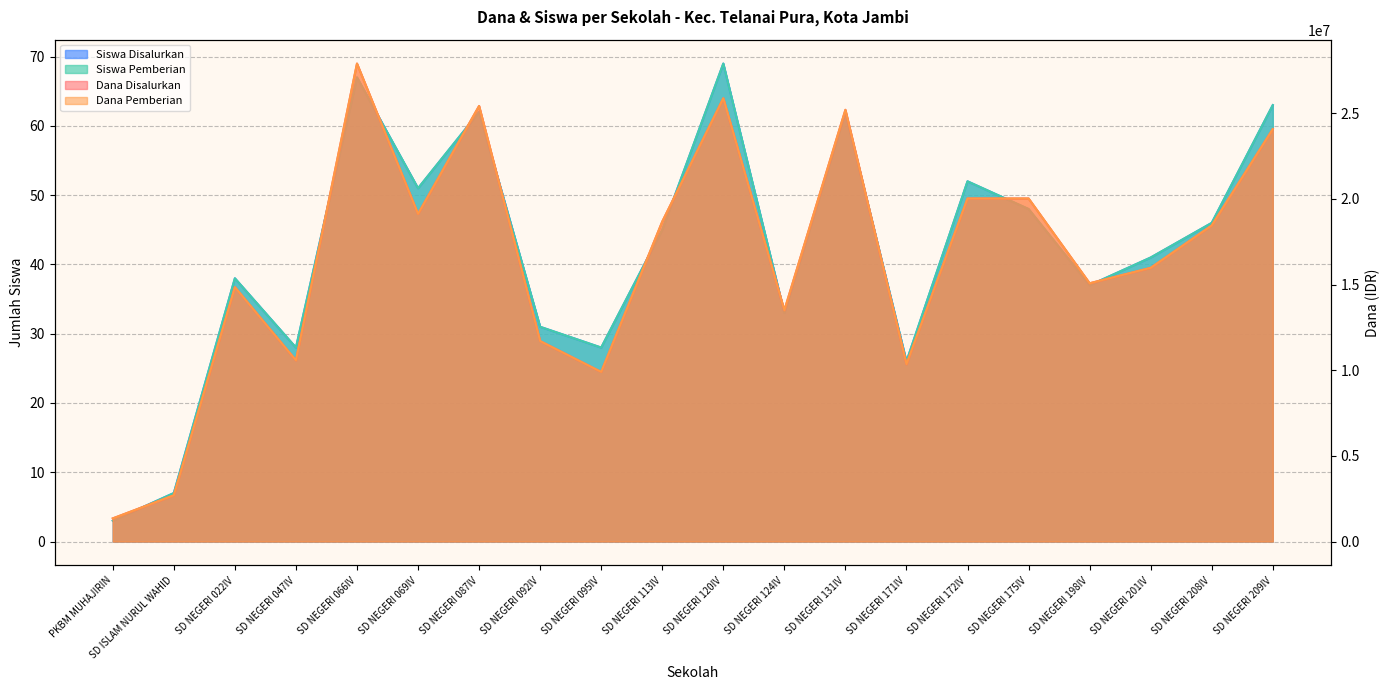

True or false: Dana Pemberian and Dana Disalurkan intersect in this chart.

False